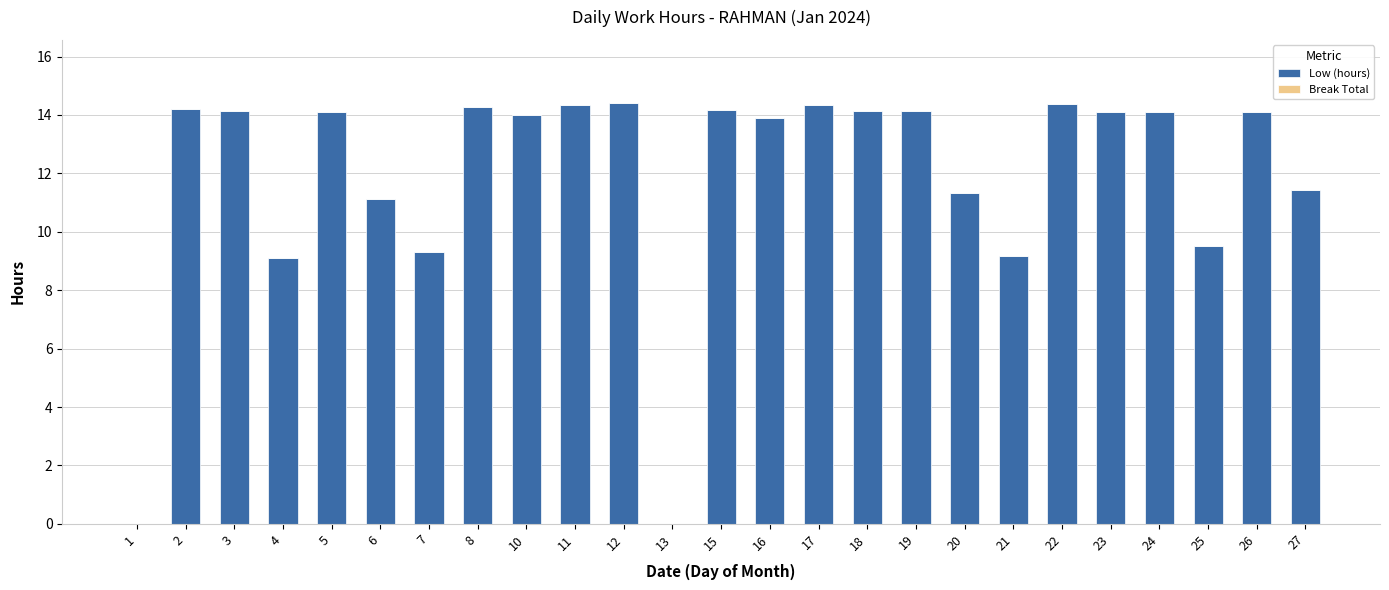

What is the sum of the values at 25 and 7?

18.8